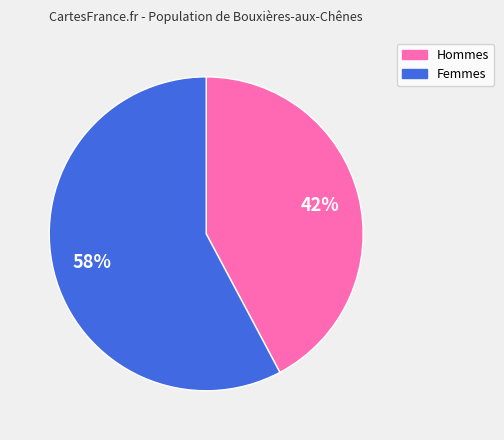

What is the ratio of the value at Femmes to the value at Hommes?

1.4